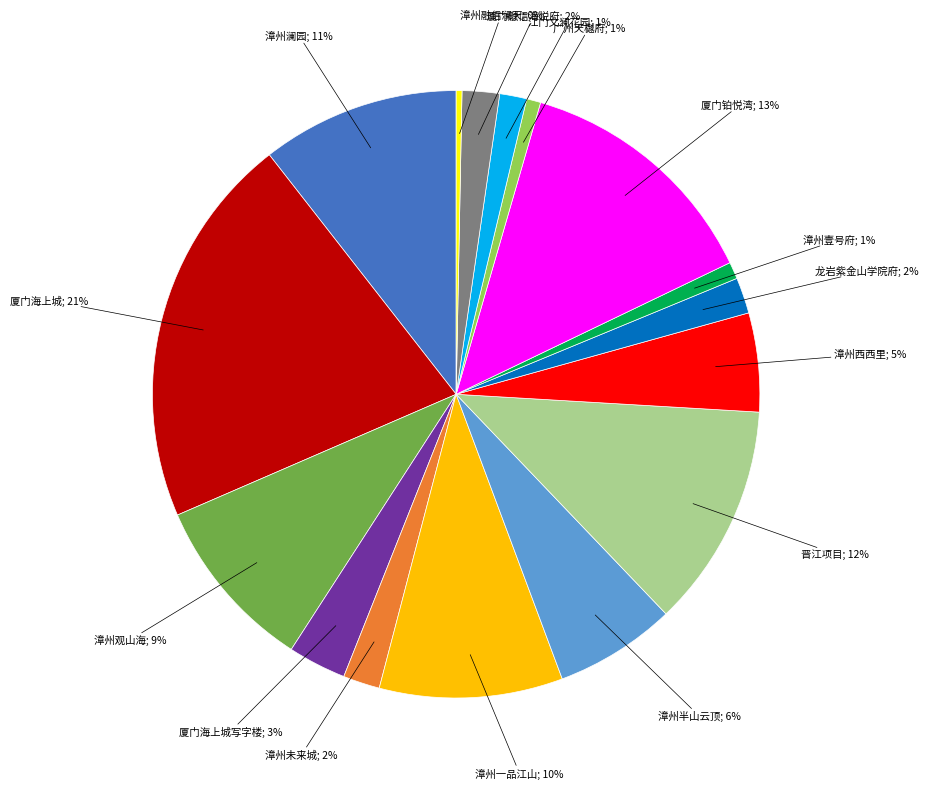

To the nearest percent, what is the average slice percentage?

6%